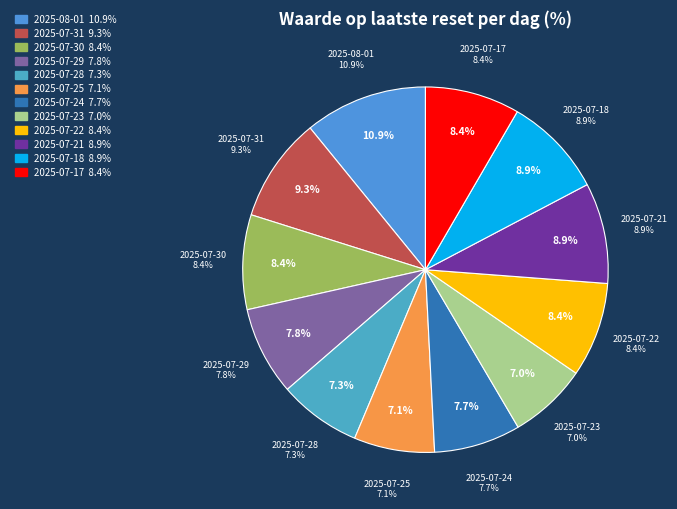

What percentage do 2025-07-22 and 2025-07-30 together represent?

16.8%